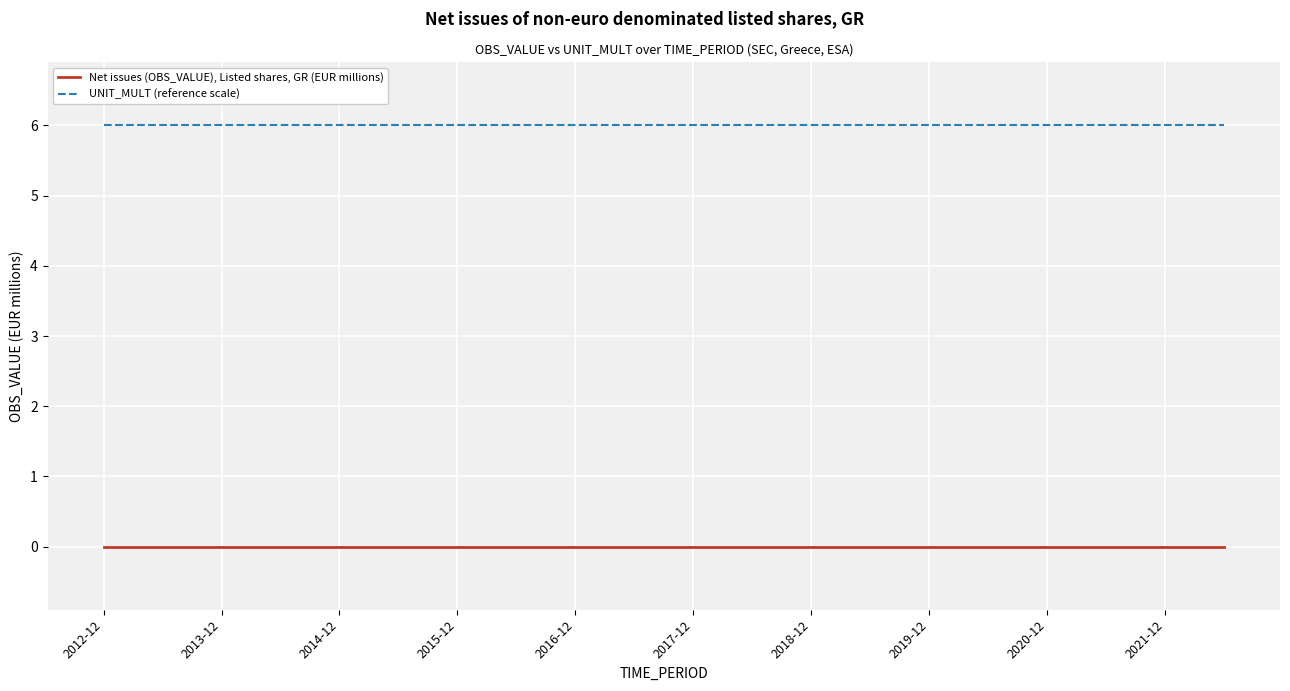

Which series has the largest total across all categories?

UNIT_MULT (reference scale)